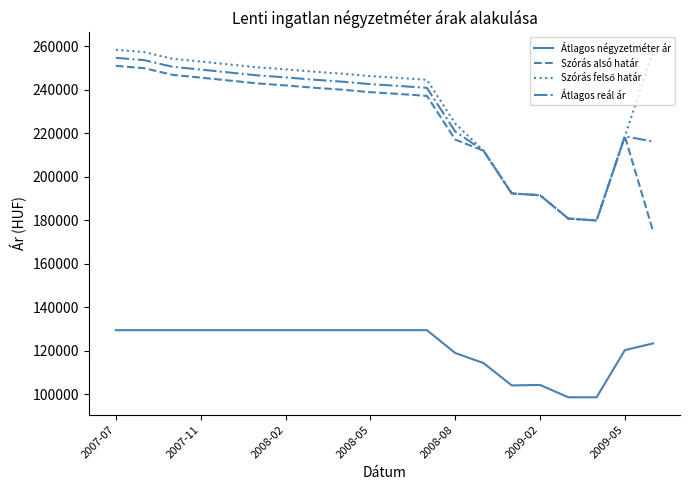

What is the greatest value displayed?

258393